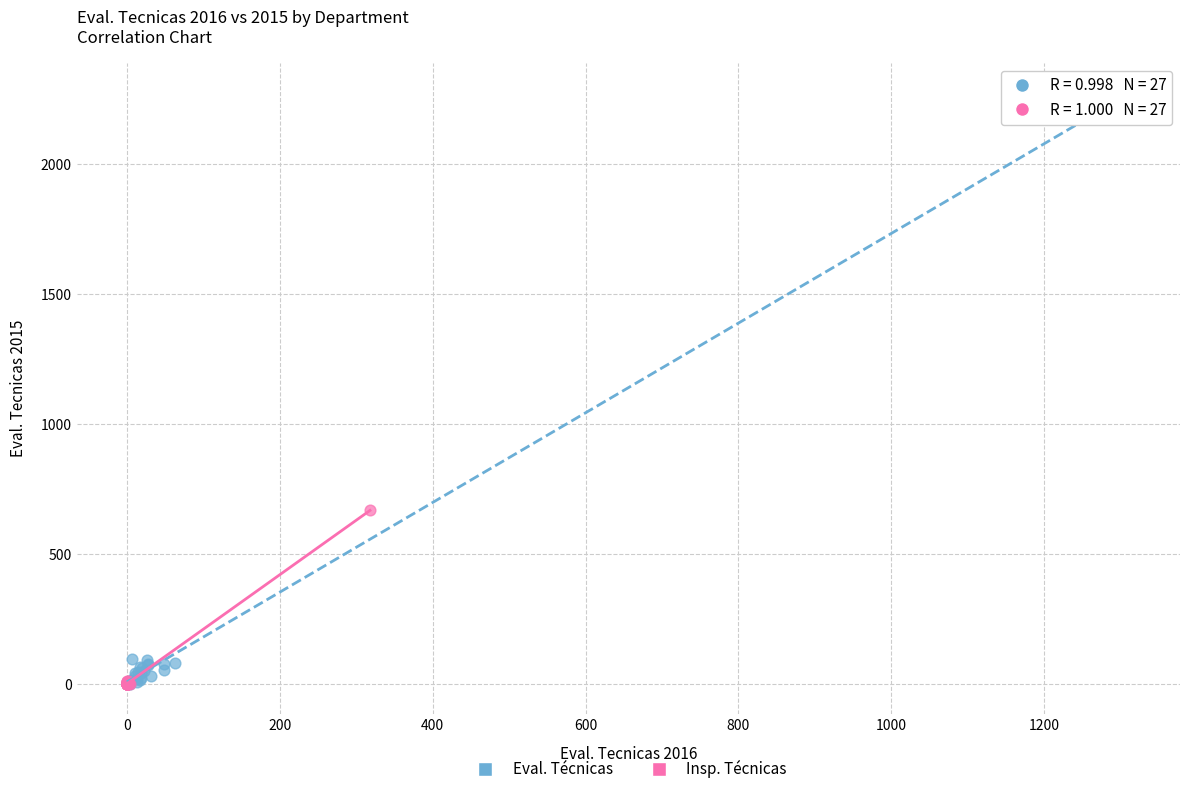

Which series contains the highest Y value?

Eval. Técnicas